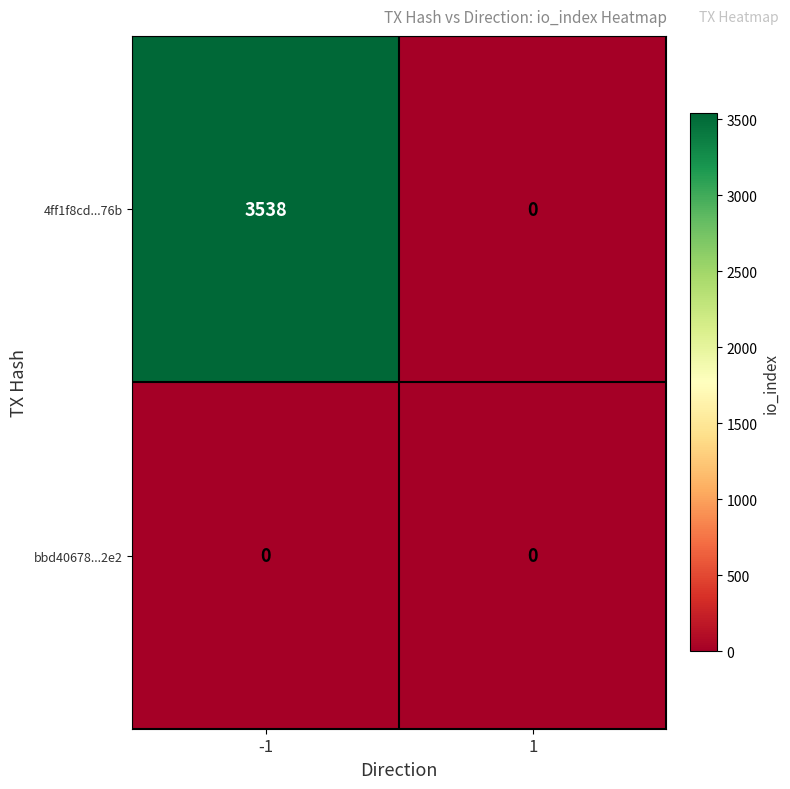

Is the value of bbd40678...2e2 at -1 greater than the value of 4ff1f8cd...76b at -1?

No